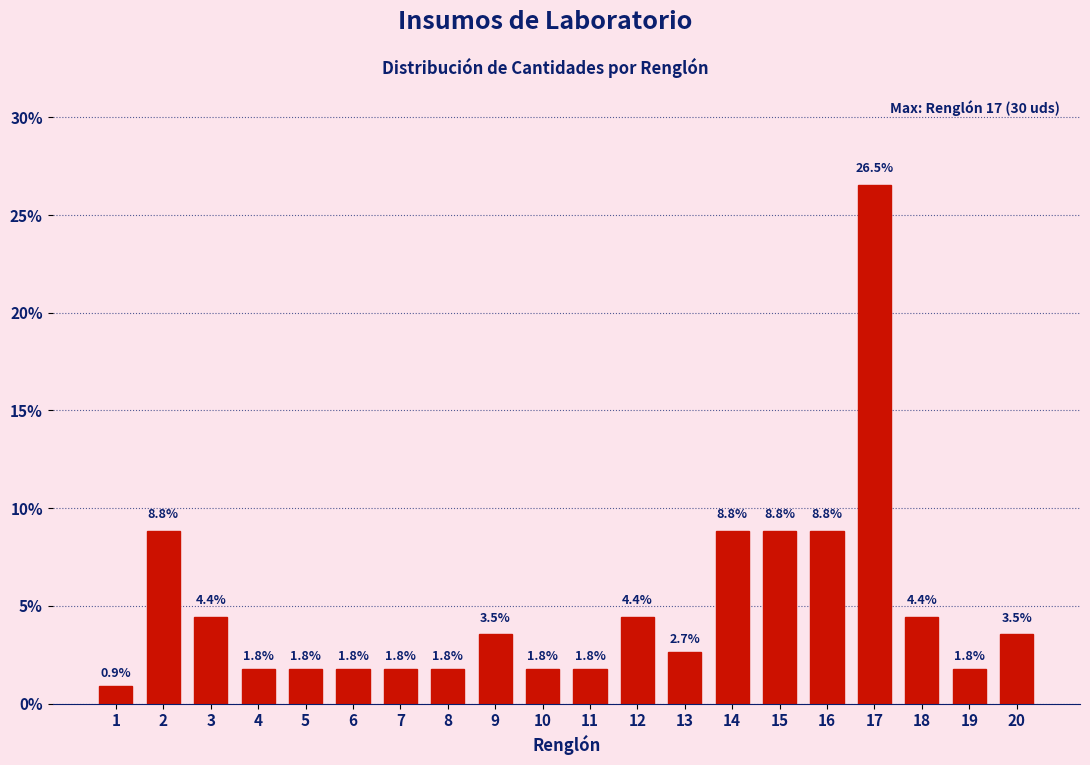

Reading left to right, transcribe all the data shown in this chart.

0.9	8.8	4.4	1.8	1.8	1.8	1.8	1.8	3.5	1.8	1.8	4.4	2.7	8.8	8.8	8.8	26.5	4.4	1.8	3.5